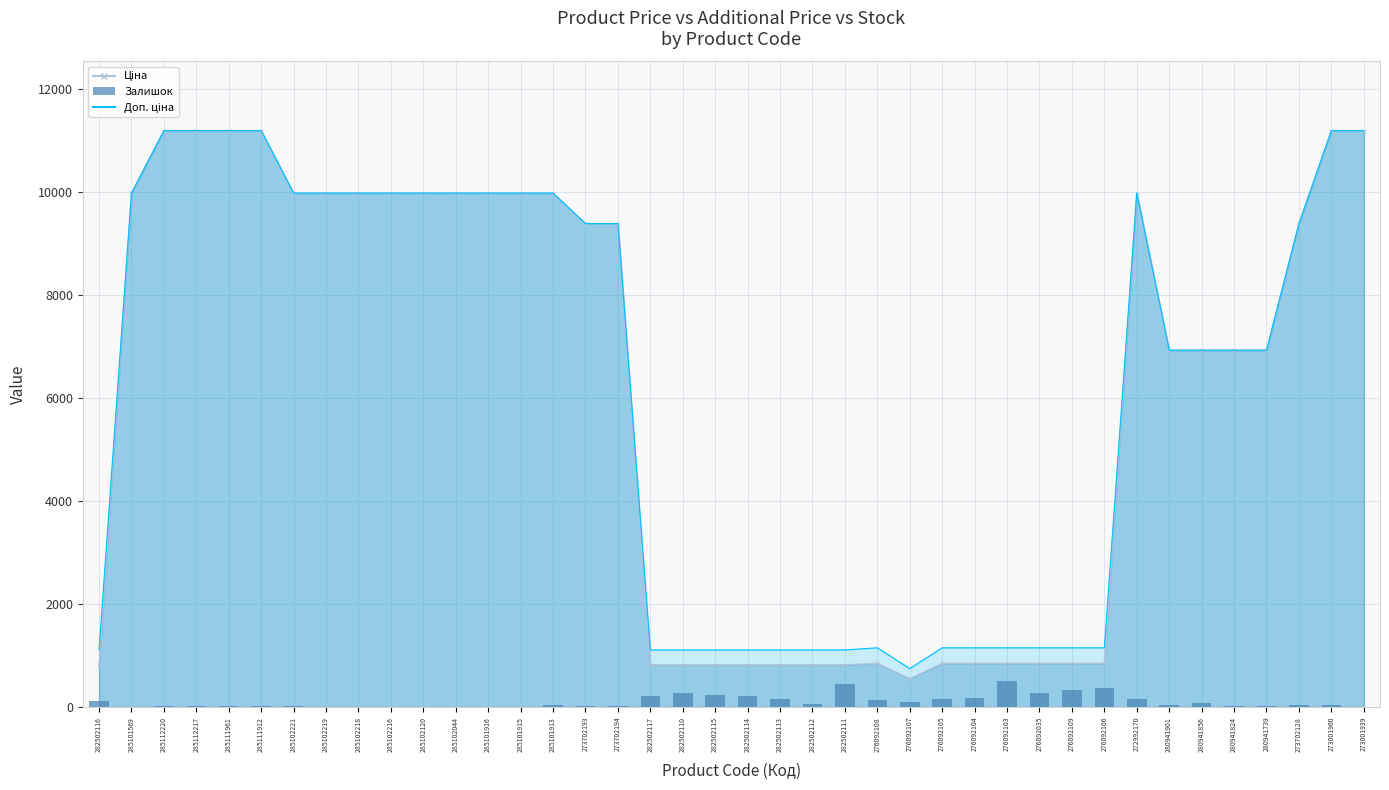

Rank the categories by value from highest to lowest.

276092103, 282502111, 276092106, 276092109, 282502110, 276092035, 282502115, 282502117, 282502114, 276092104, 282502113, 272992170, 276092105, 276092108, 282502116, 276092107, 280941856, 282502112, 285101913, 273001960, 280941901, 273702128, 273702193, 273702194, 285112220, 285112217, 285111961, 280941824, 285111912, 280941739, 285102221, 285102219, 285101569, 285102218, 285102044, 285102216, 285102120, 285101916, 285101915, 273001939